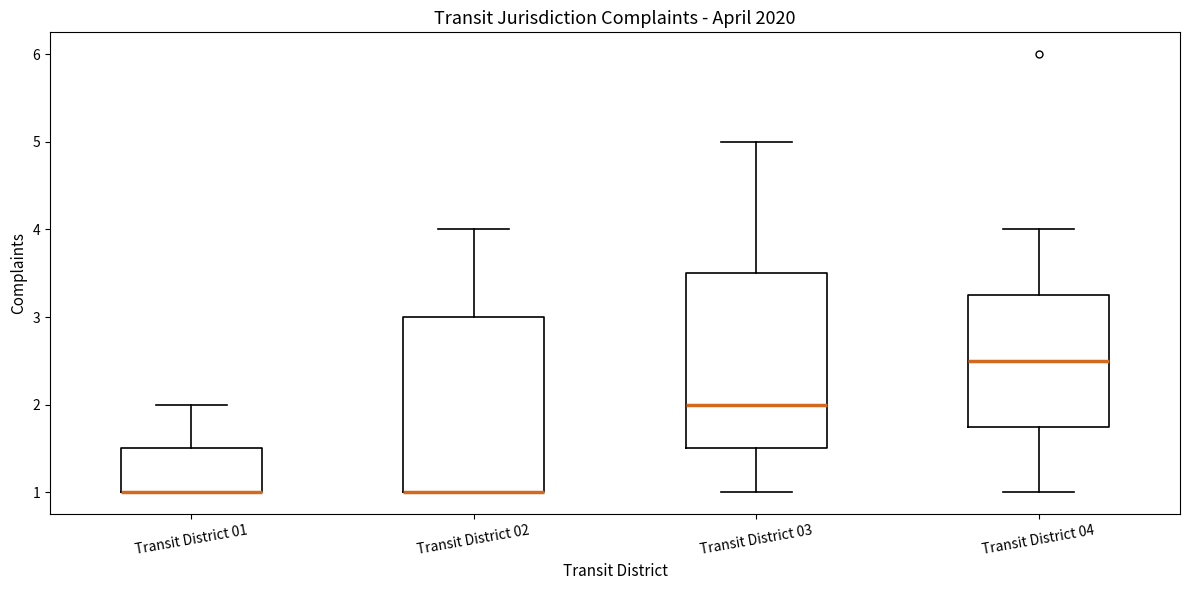

Reading left to right, read every box against the y-axis: the position of its median line, the range the box covers, and the ends of its whiskers. The values are not printed on the chart, so give them approximately, as read against the axis.

Transit District 01: median 1.0 (drawn on the box's lower edge), box 1.0 to 1.5, whiskers 1.0 to 2.0
Transit District 02: median 1.0 (drawn on the box's lower edge), box 1.0 to 3.0, whiskers 1.0 to 4.0
Transit District 03: median 2.0, box 1.5 to 3.5, whiskers 1.0 to 5.0
Transit District 04: median 2.5, box 1.8 to 3.3, whiskers 1.0 to 4.0